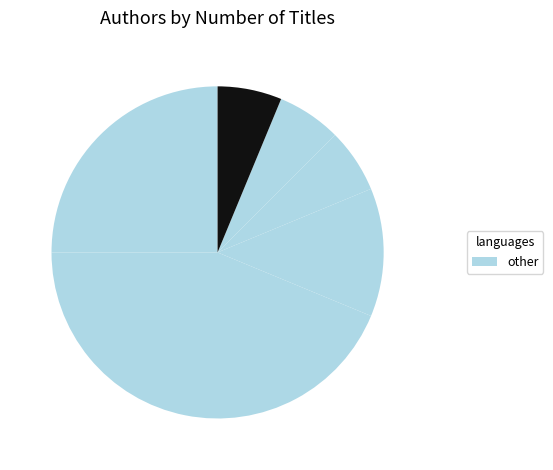

How many slices are in this pie chart?

6